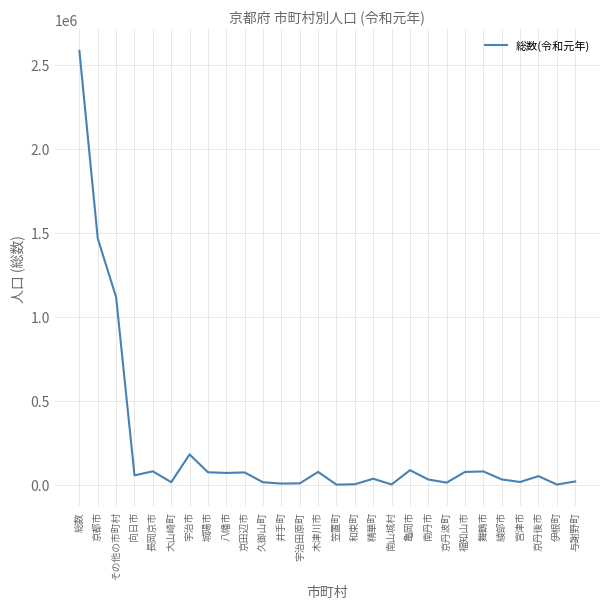

At which category does the chart reach its peak across all series?

総数